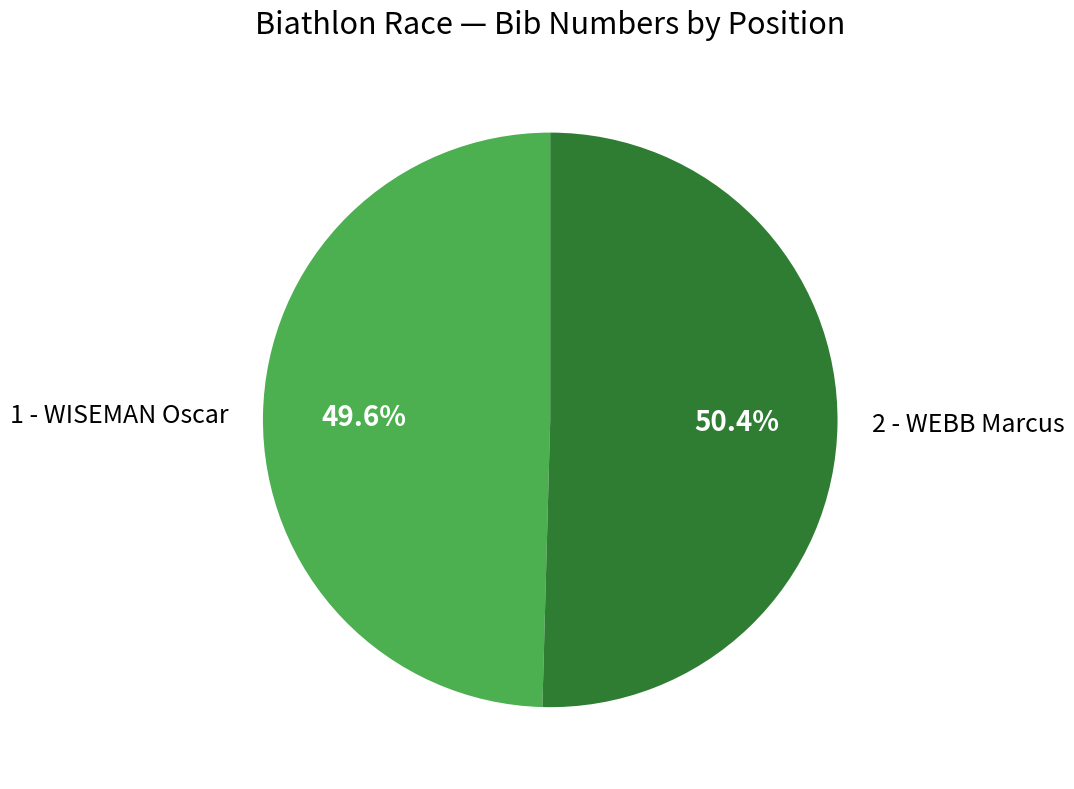

What portion of the pie excludes 2 - WEBB Marcus?

49.6%